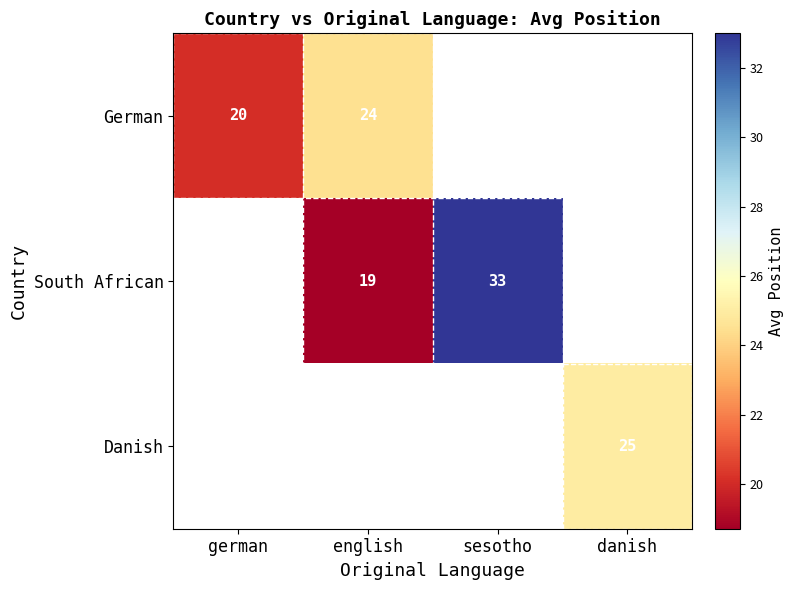

The value of South African at sesotho is 33.0. True or false?

True